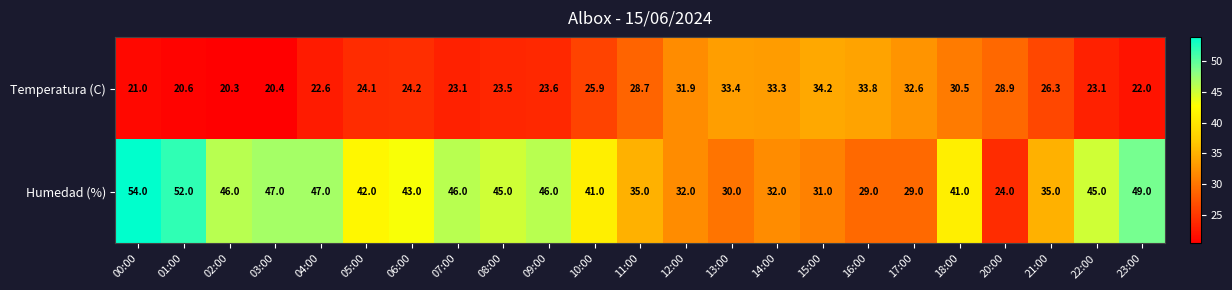

Rank the series by their maximum value, from highest to lowest.

Humedad (%), Temperatura (C)